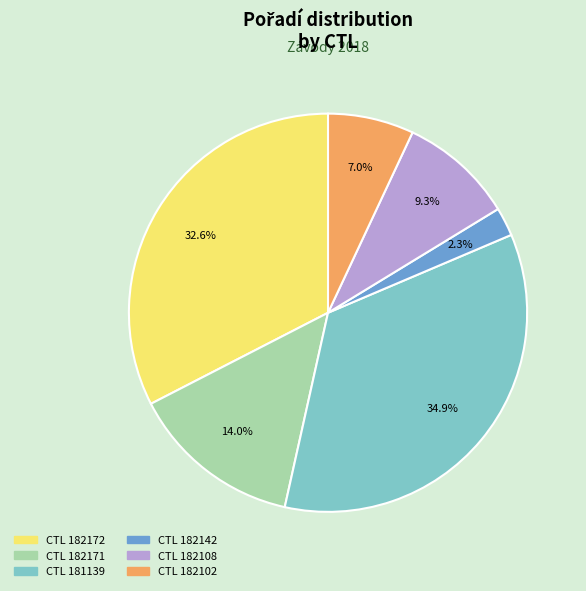

Combined, do CTL 182108 and CTL 181139 account for over 50%?

No